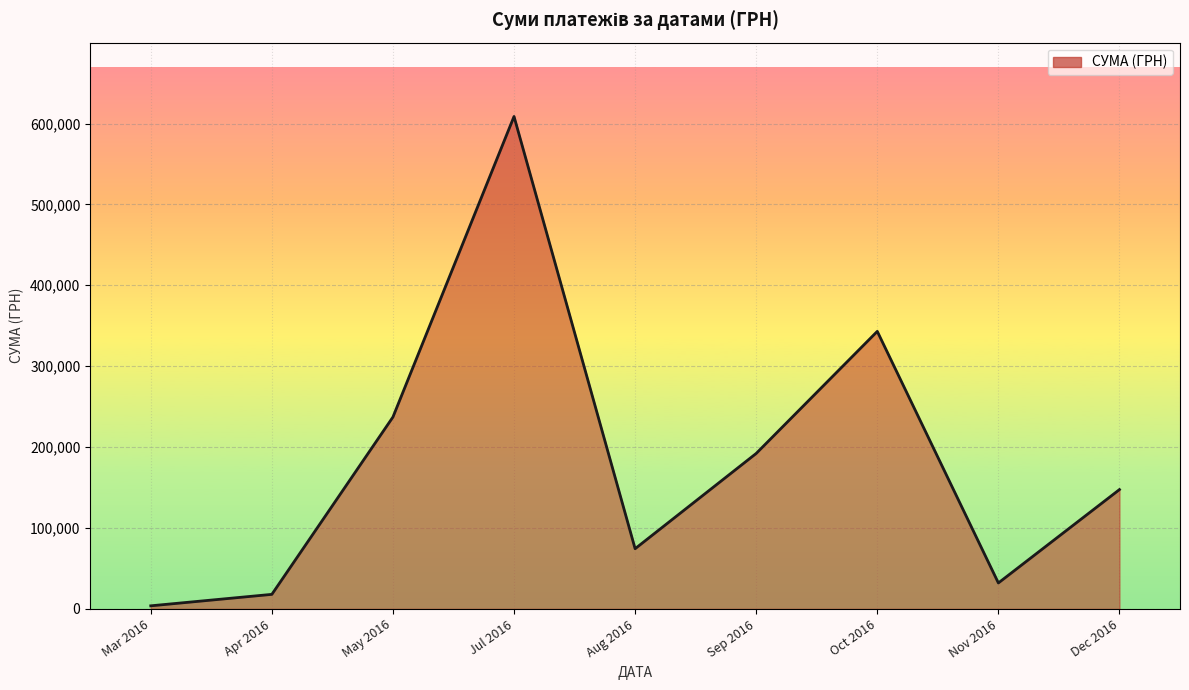

What is the minimum value shown in the chart?

3793.8